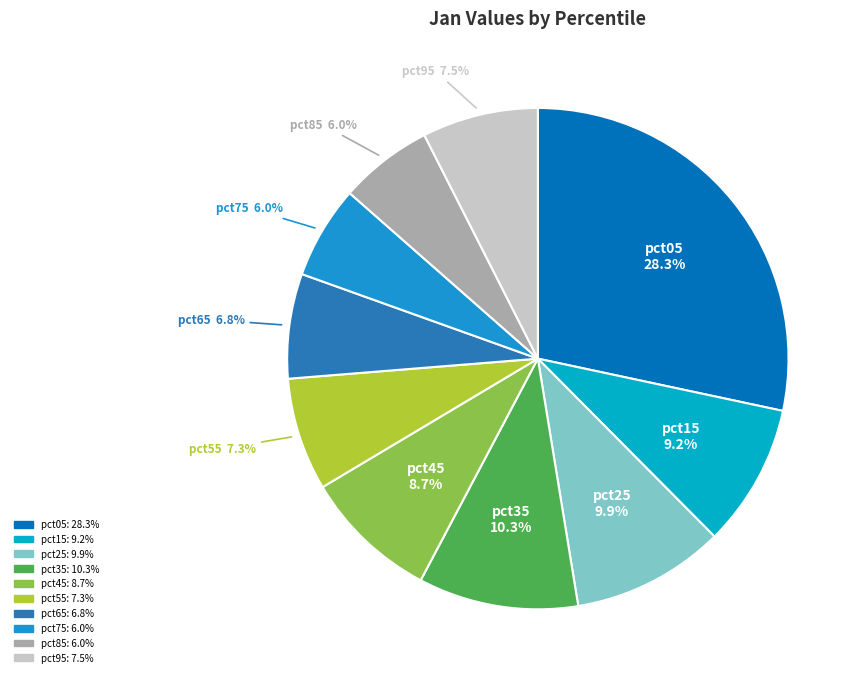

Which slice is the largest?

pct05